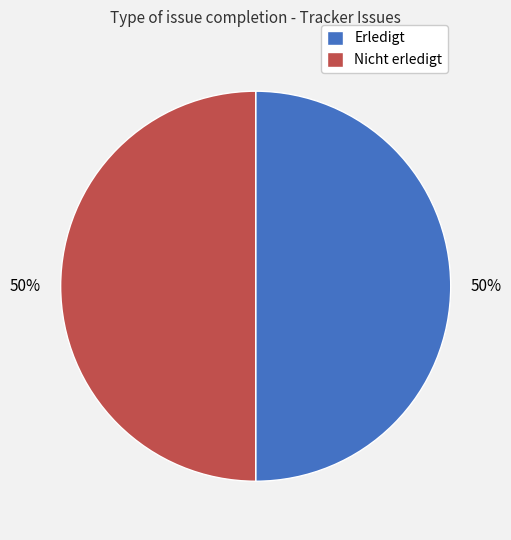

To the nearest percent, what is the combined percentage of Nicht erledigt and Erledigt?

100%